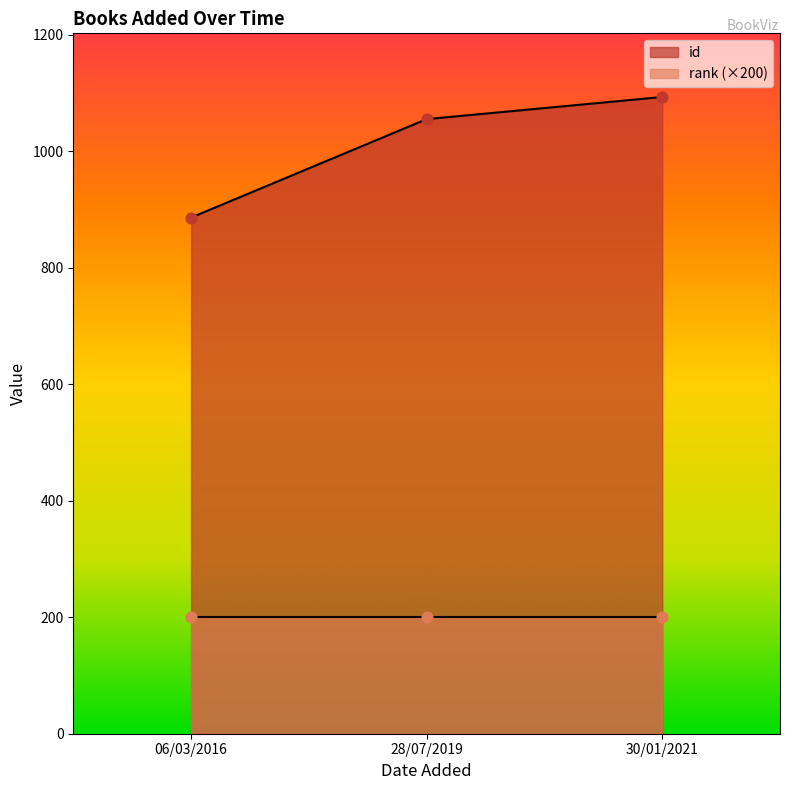

Which series reaches the maximum Y coordinate?

id